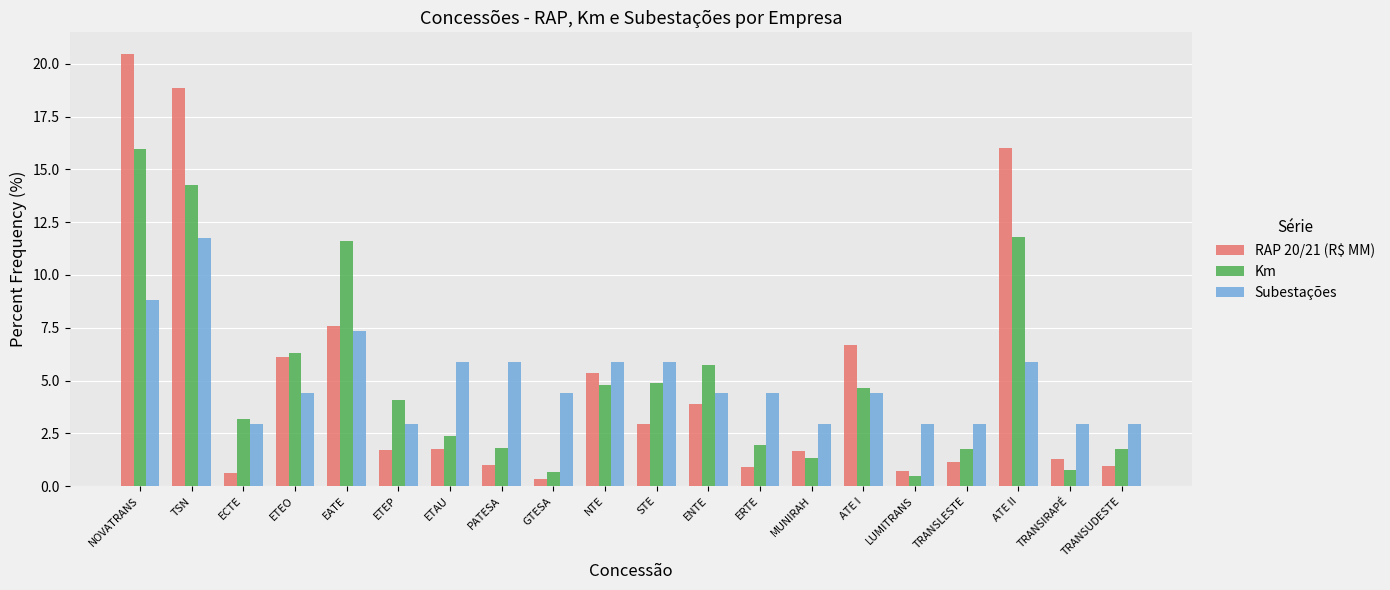

At ATE II, list the series in order from largest to smallest.

RAP 20/21 (R$ MM), Km, Subestações